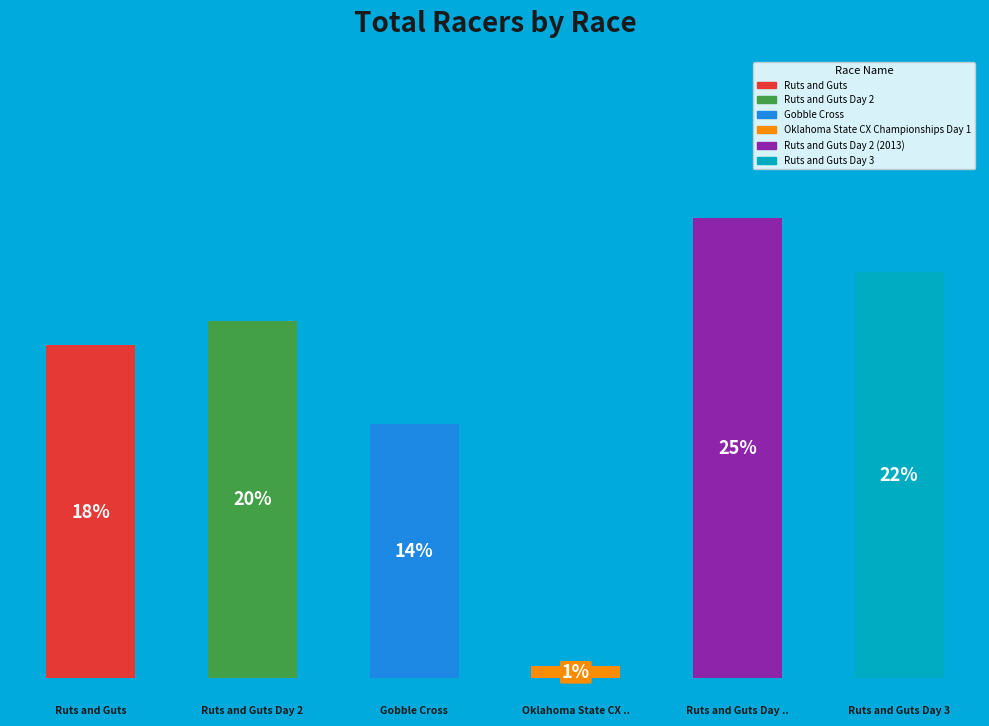

Combined, do Ruts and Guts Day 3 and Ruts and Guts Day 2 account for over 50%?

No